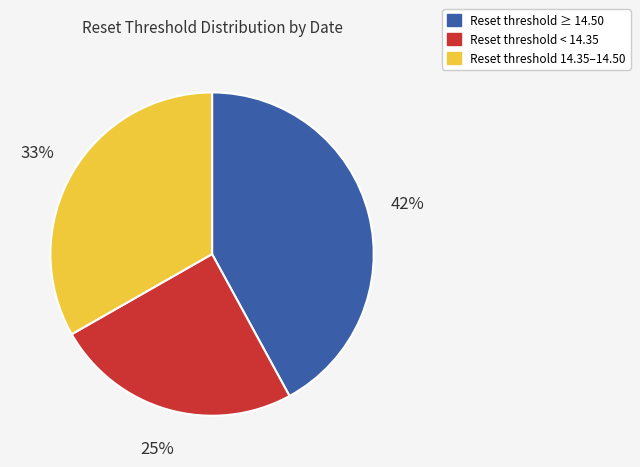

Does any single category account for the majority?

No